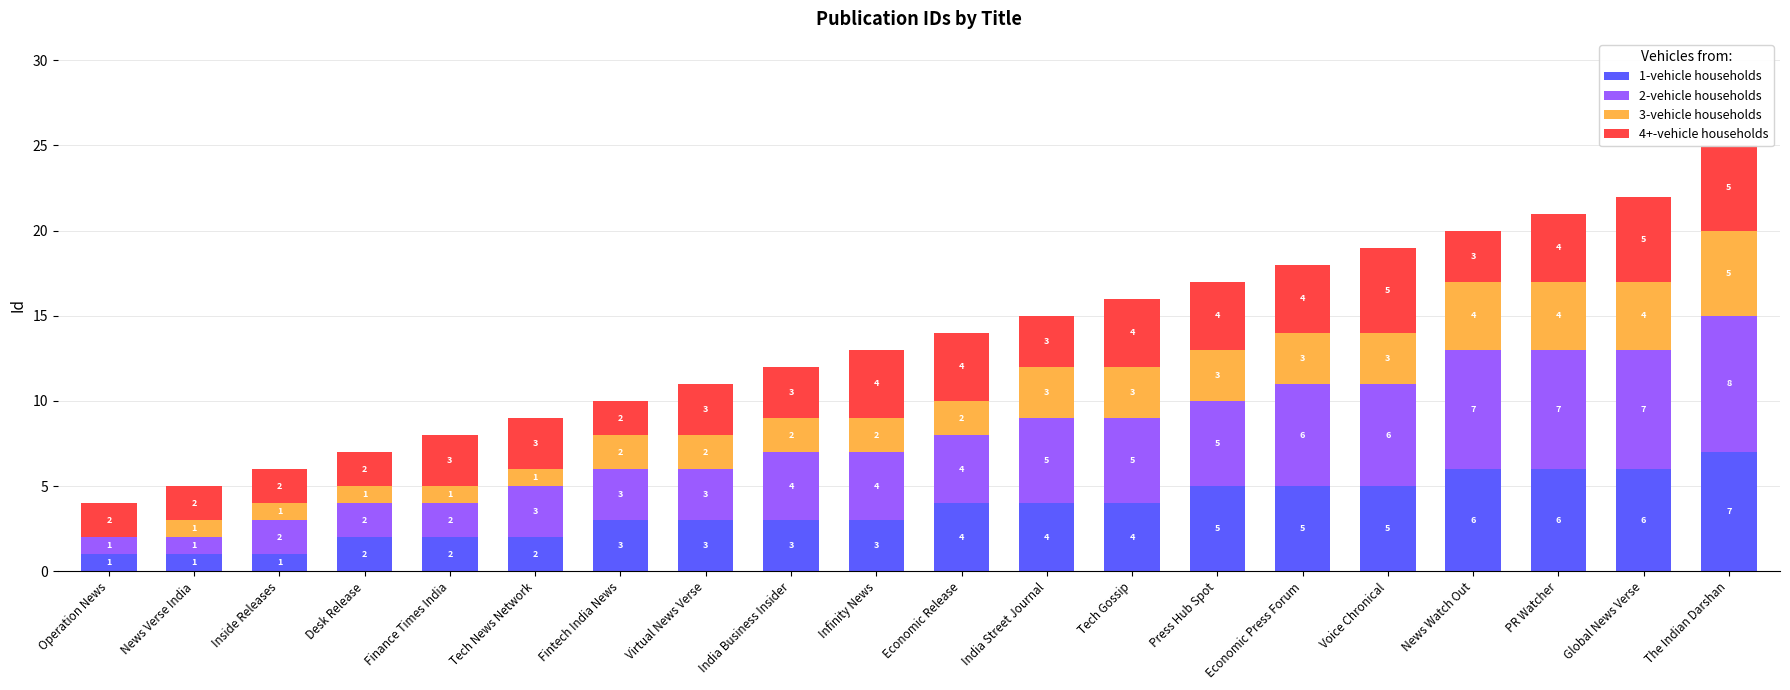

List the series in order of their overall mean, highest first.

2-vehicle households, 1-vehicle households, 4+-vehicle households, 3-vehicle households